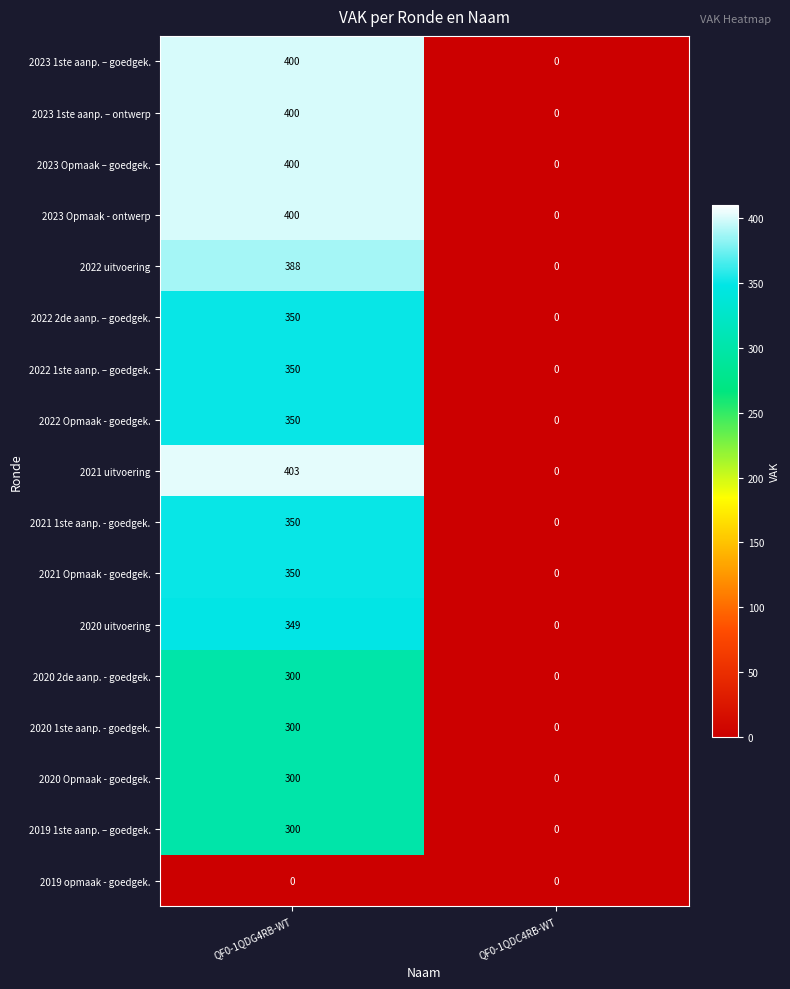

The 2023 1ste aanp. – ontwerp series shows 400 at QF0-1QDG4RB-WT. True or false?

True